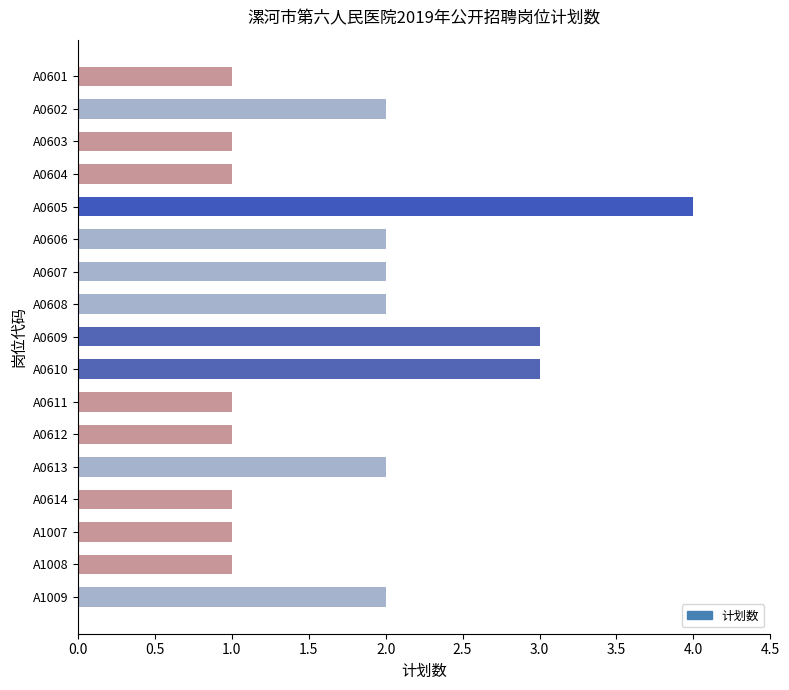

At which category does the chart reach its peak across all series?

A0605